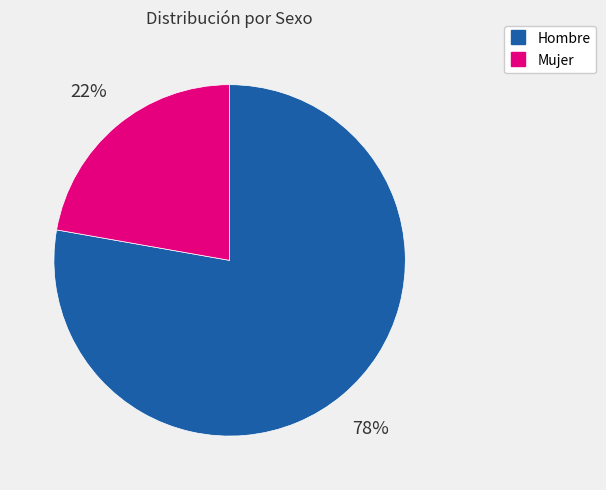

To the nearest percent, what is the difference between the largest and smallest slice percentages?

56%